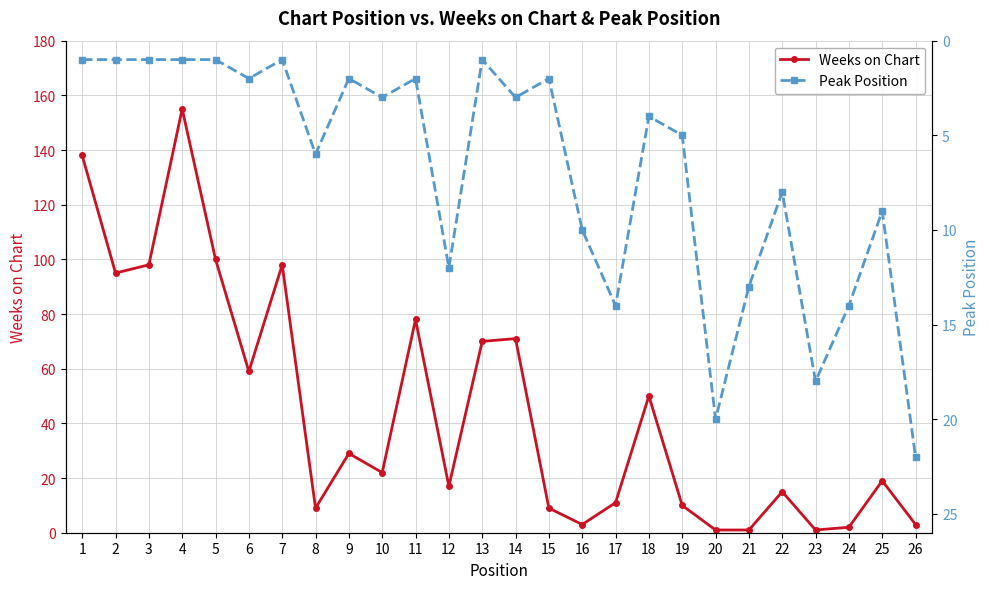

Reading left to right, transcribe all the data shown in this chart.

Weeks on Chart: 138	95	98	155	100	59	98	9	29	22	78	17	70	71	9	3	11	50	10	1	1	15	1	2	19	3
Peak Position: 1	1	1	1	1	2	1	6	2	3	2	12	1	3	2	10	14	4	5	20	13	8	18	14	9	22